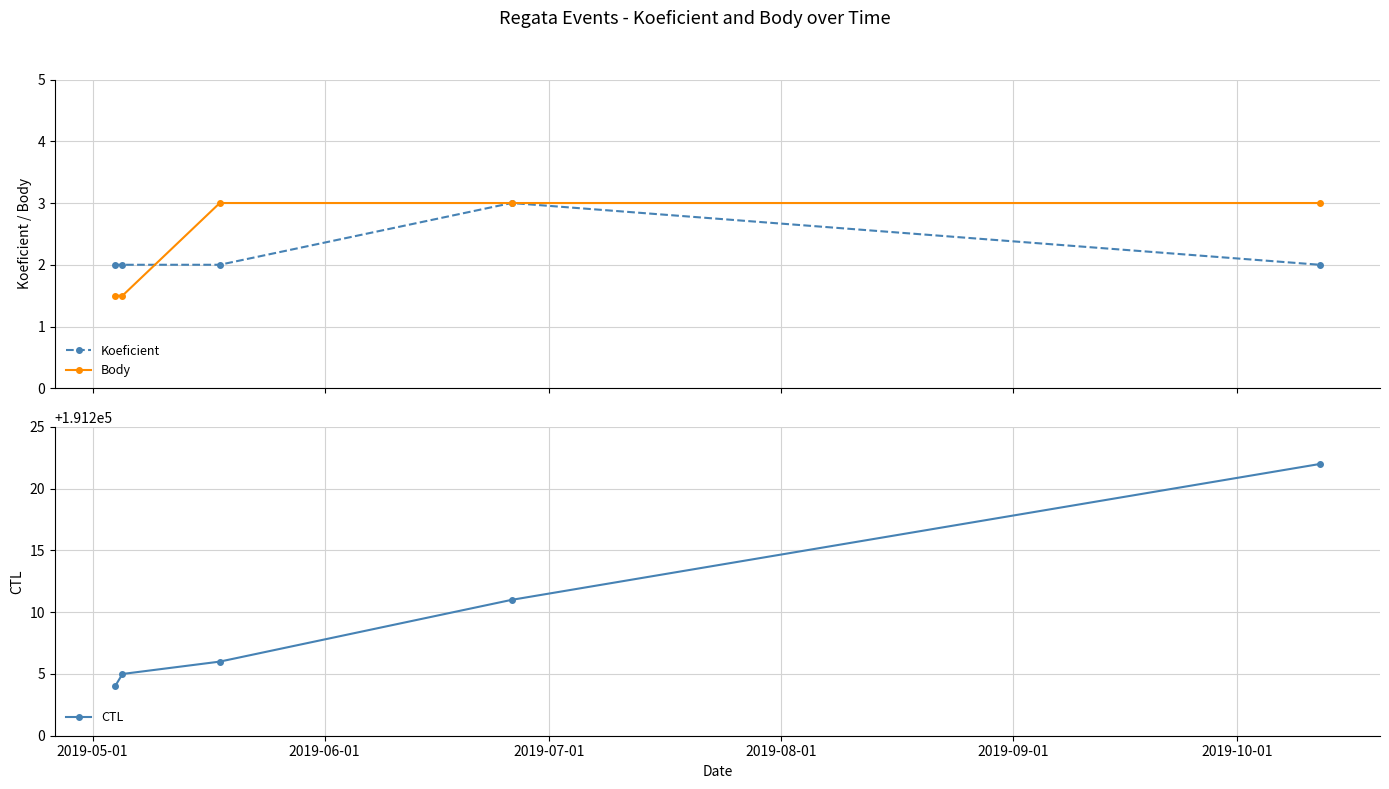

True or false: Koeficient and CTL intersect in this chart.

False